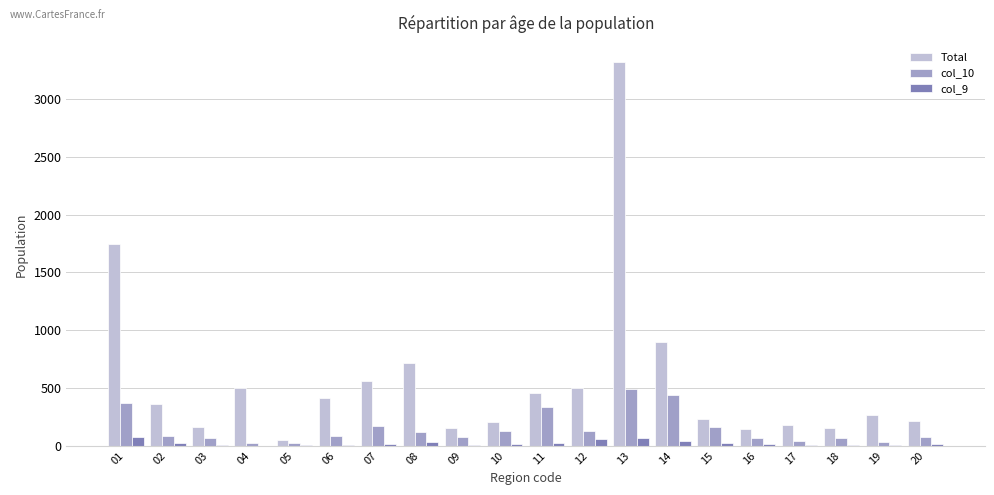

Which series changed the most between 04 and 08?

Total